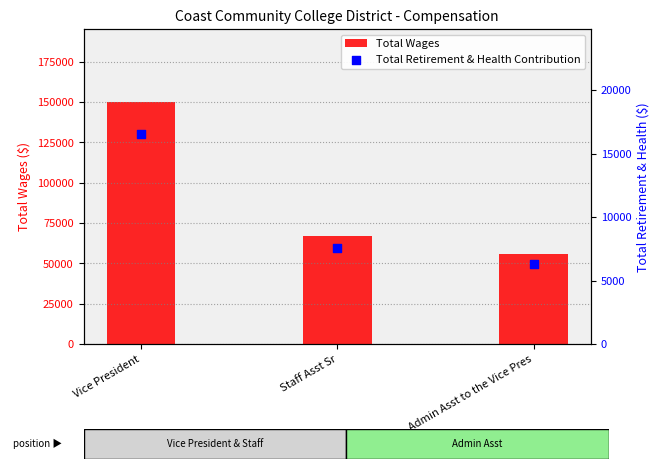

Which series has the largest total across all categories?

Total Wages